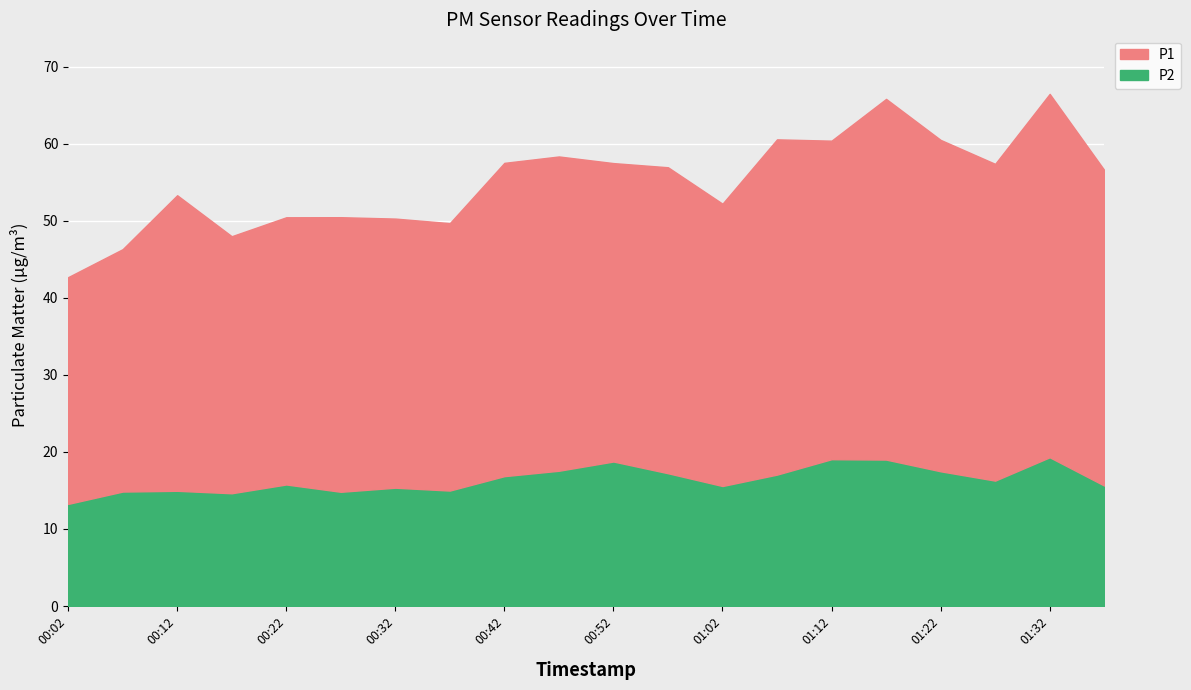

Read the P1 value at 00:52.

38.7